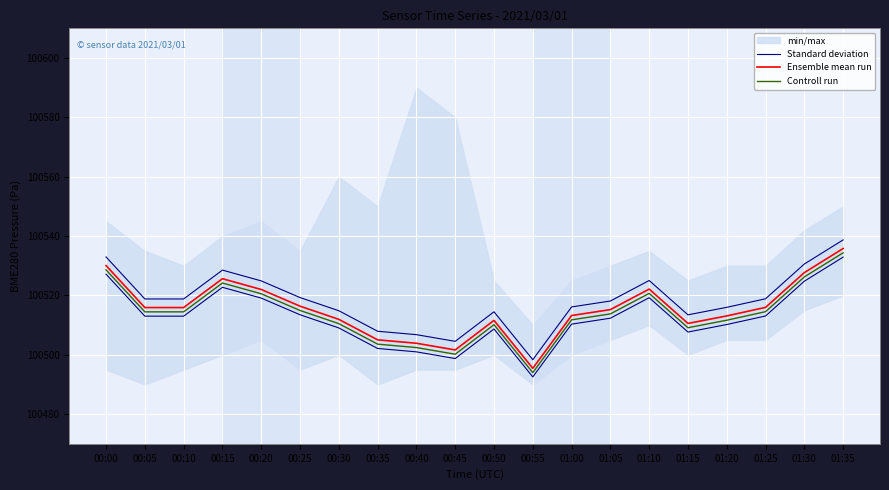

Where is the first local maximum for Standard deviation?

00:15